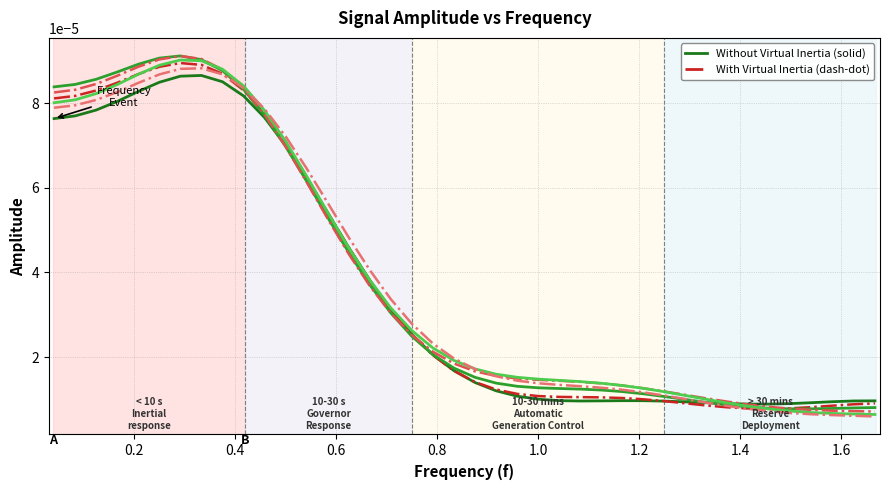

Does the chart display data point markers on the line(s)?

No